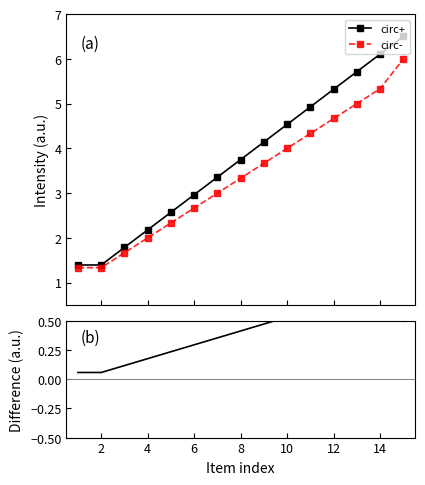

True or false: circ+ has more than 2 interior local peaks.

False